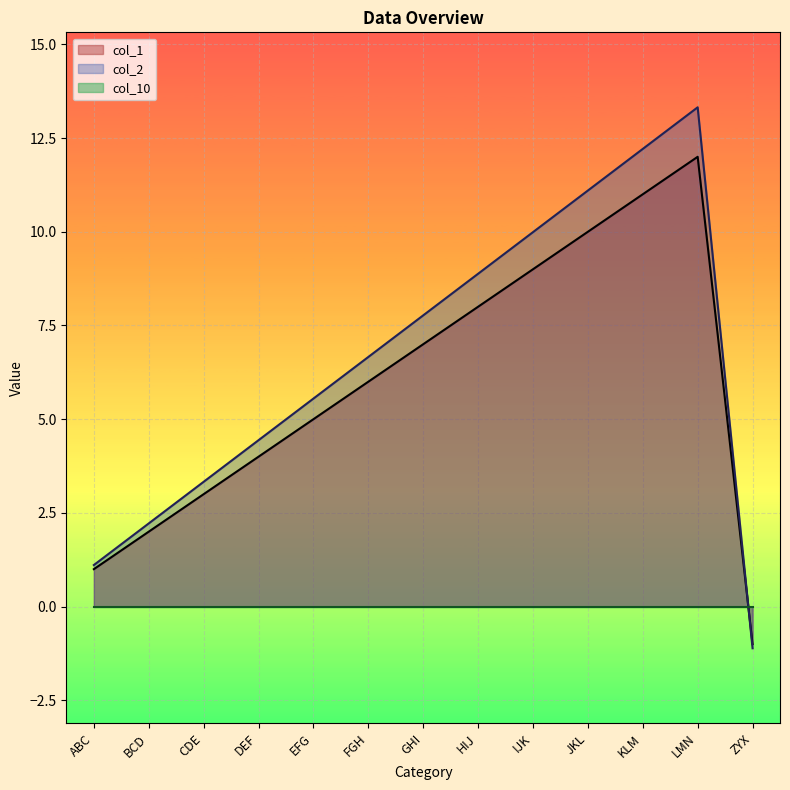

Which has a higher value, KLM or HIJ?

KLM